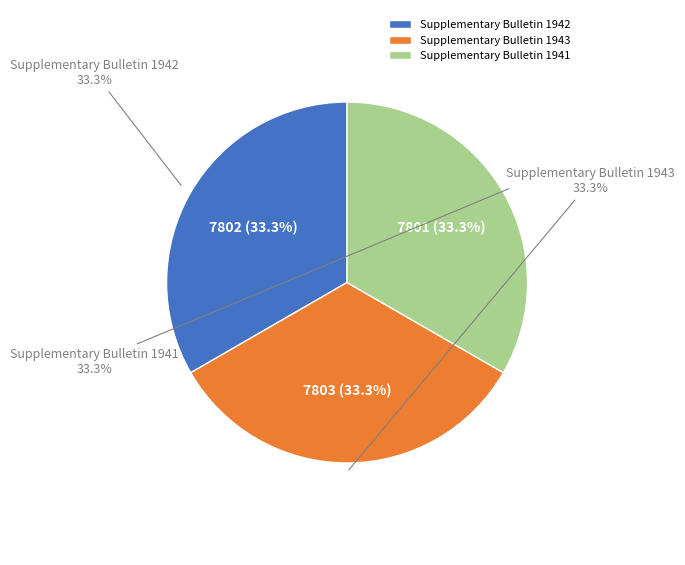

True or false: Supplementary Bulletin 1941 accounts for 20% of the total.

False